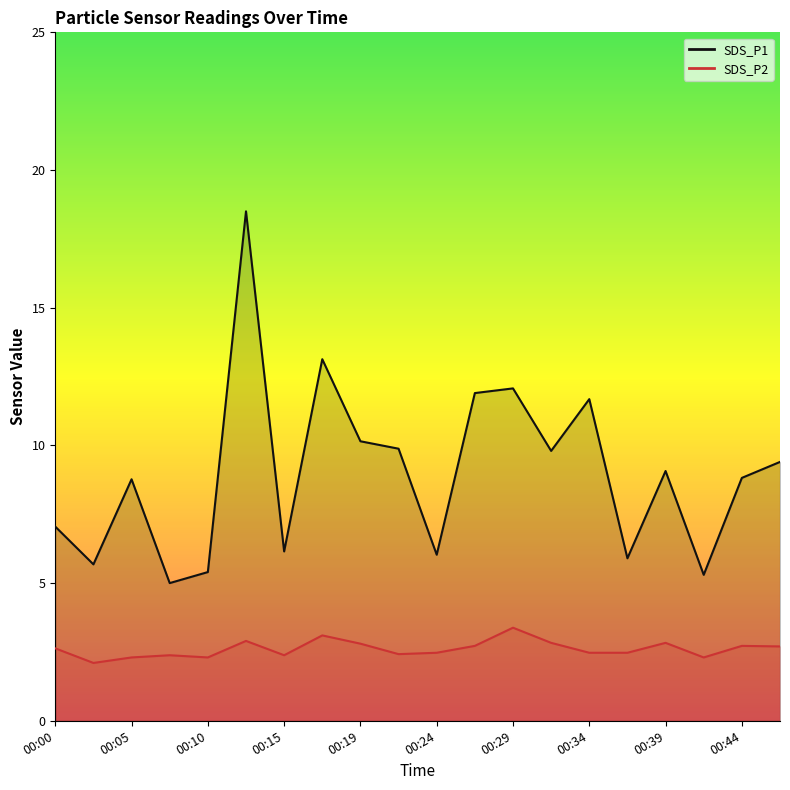

What is the sum of all SDS_P1 values?

179.7